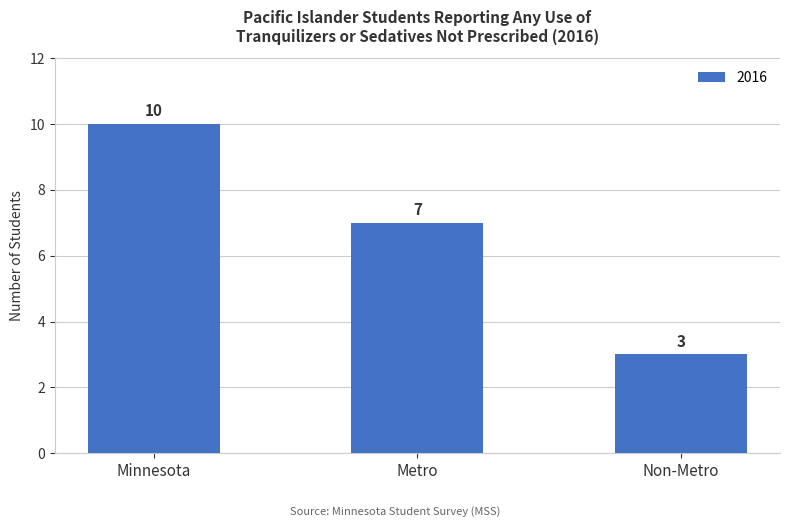

Which label corresponds to the smallest value in the chart?

Non-Metro